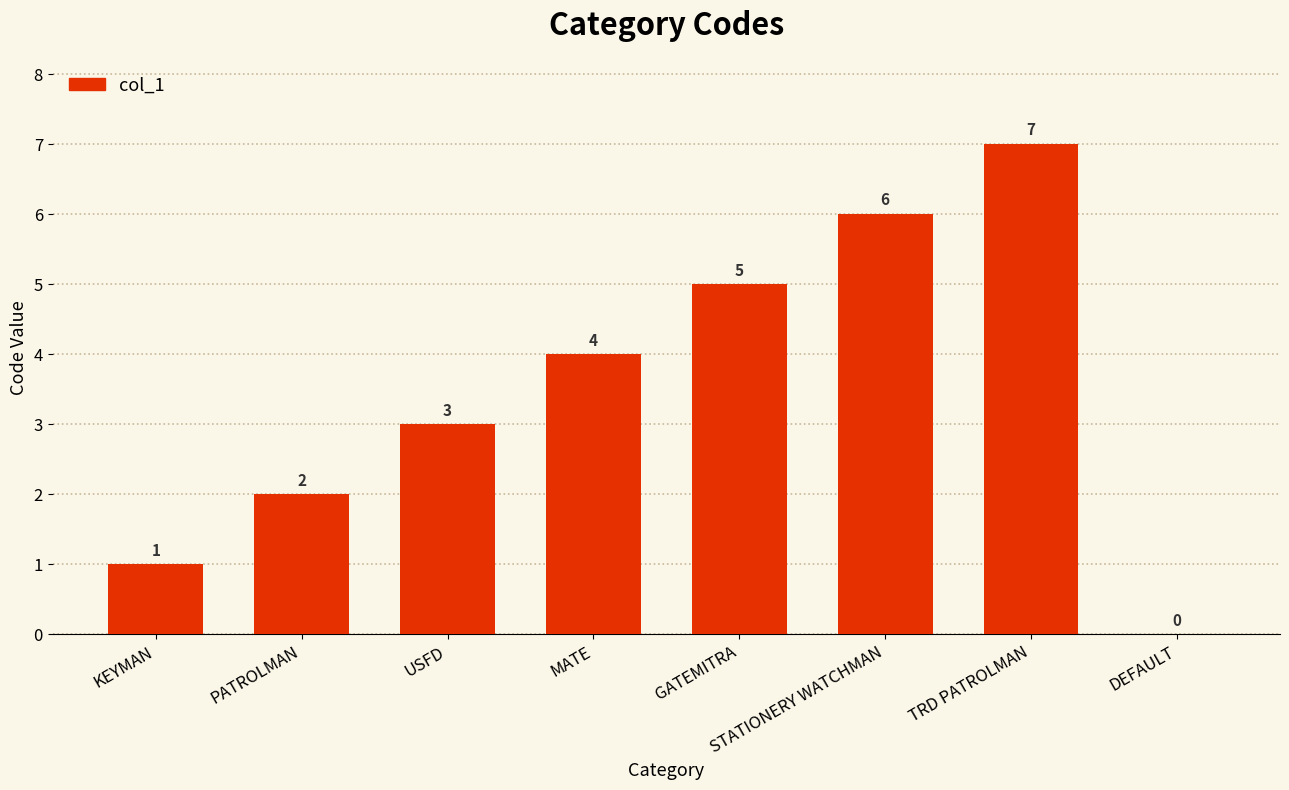

True or false: the data shows 7 at GATEMITRA.

False